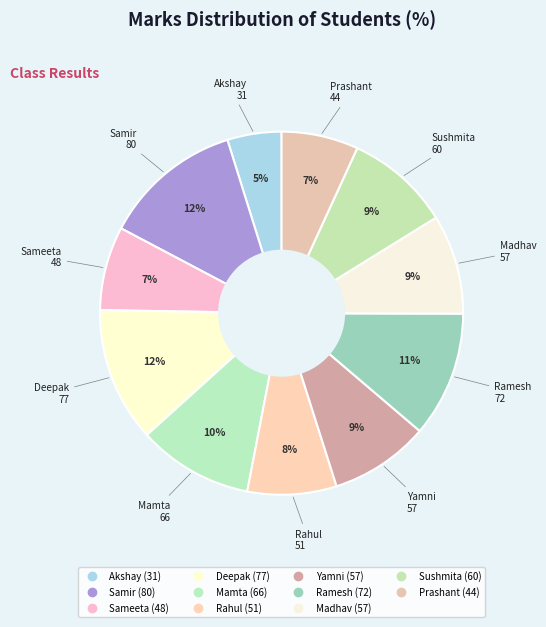

Count the number of slices in the pie.

11